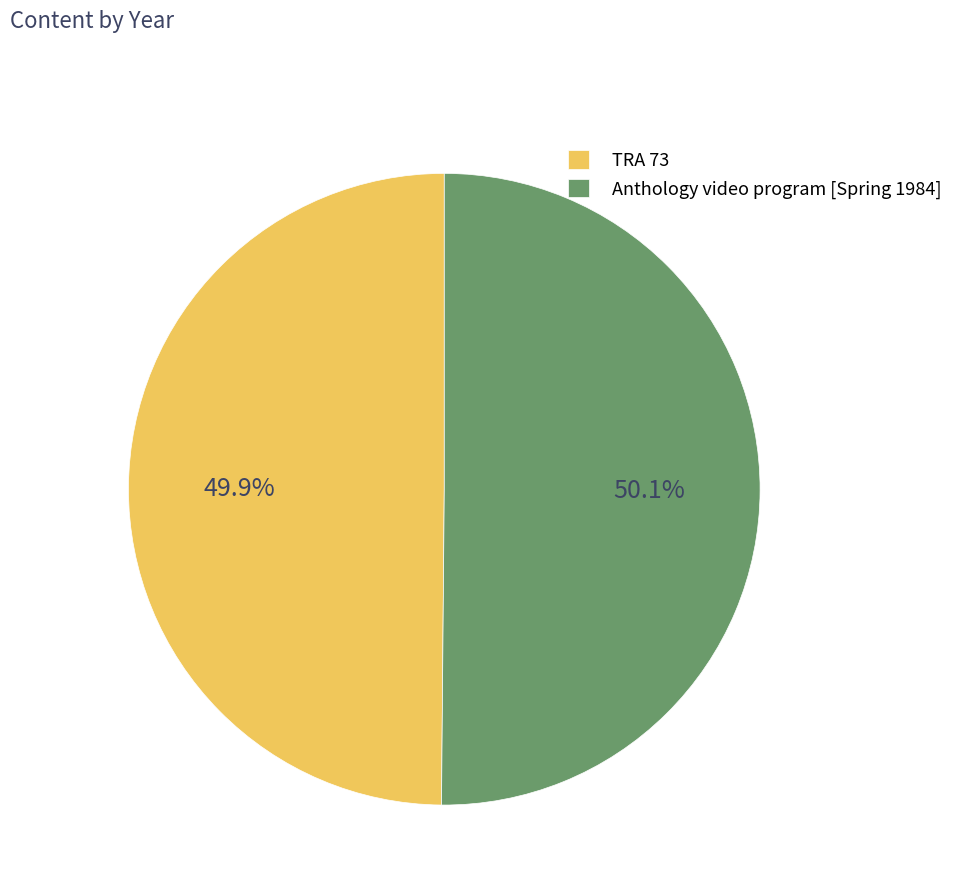

To the nearest percent, what percentage of the pie is Anthology video program [Spring 1984]?

50%